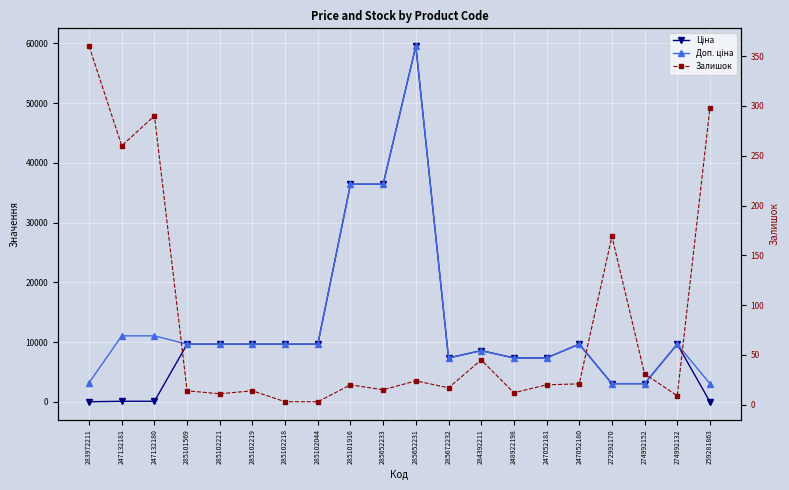

The value of Ціна at 285102221 is 9664.7. True or false?

True